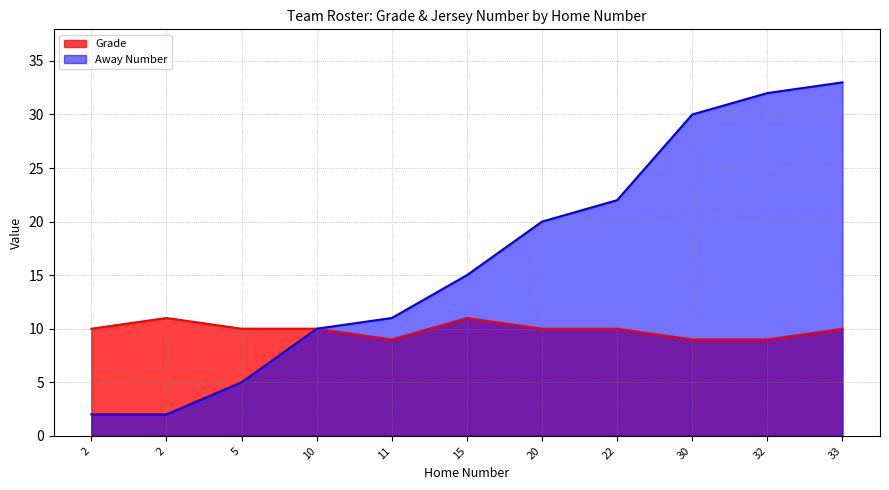

Count the Grade values in the range 9 to 10.

9